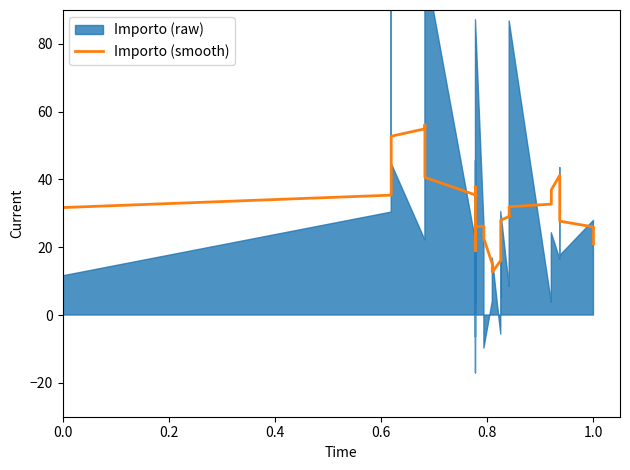

Reading left to right, what are all the values shown in this chart?

24.8	31.7	35.4	41.2	52.7	54.9	56.1	40.6	35.4	37.8	33.6	23.9	21.8	20.2	19.1	22.9	19.0	26.6	27.5	27.0	26.1	26.2	22.9	22.5	15.0	12.7	16.1	16.9	17.7	28.0	29.1	29.0	31.9	32.7	36.9	41.2	30.5	27.7	26.0	21.0